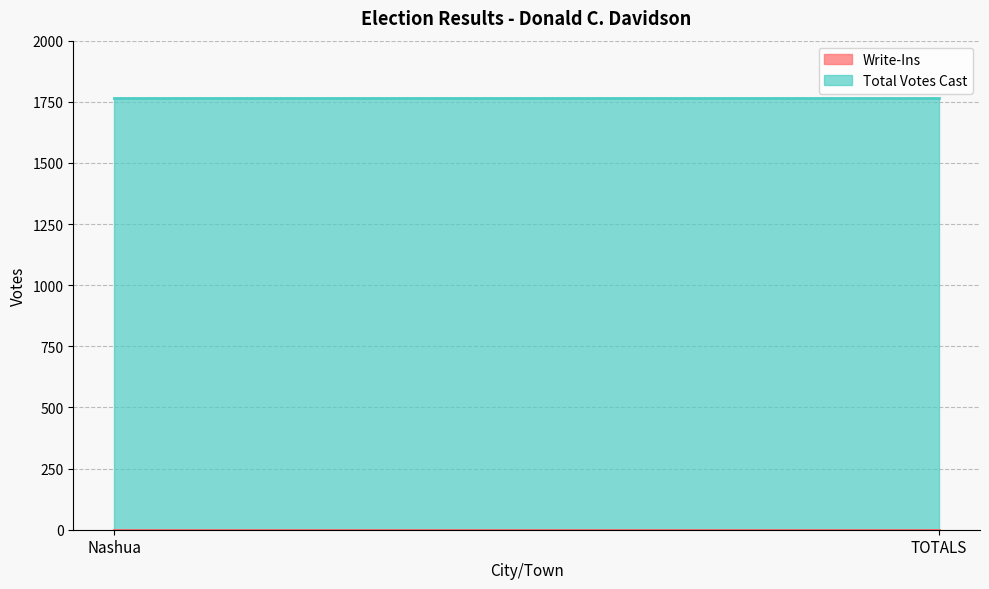

Does the chart have visible grid lines?

Yes